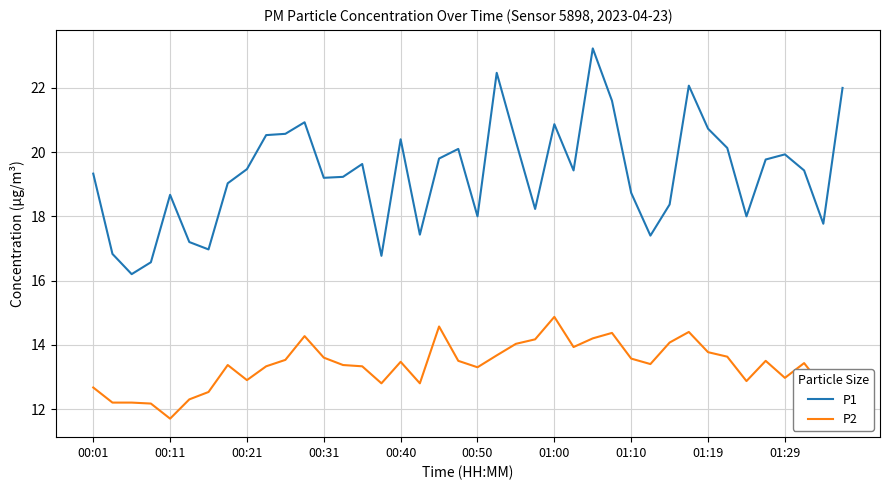

True or false: P1 and P2 intersect in this chart.

False